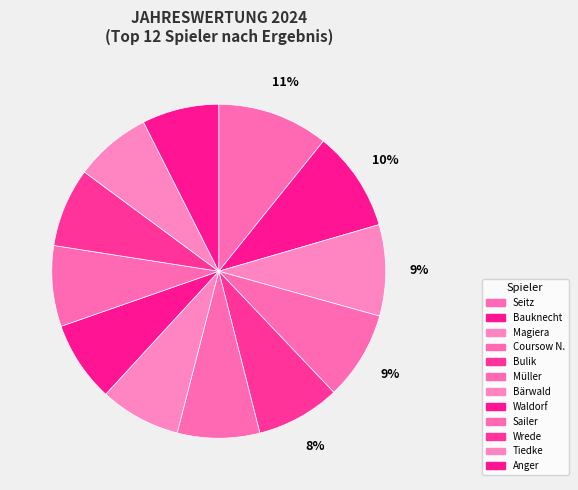

What is the total percentage of Bärwald and Magiera?

16.7%